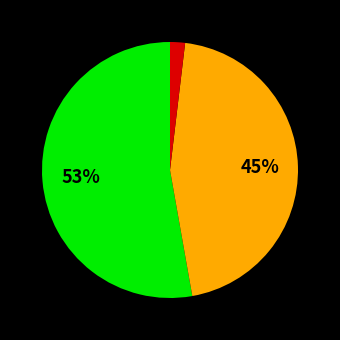

Is there any slice that represents more than half of the pie?

Yes